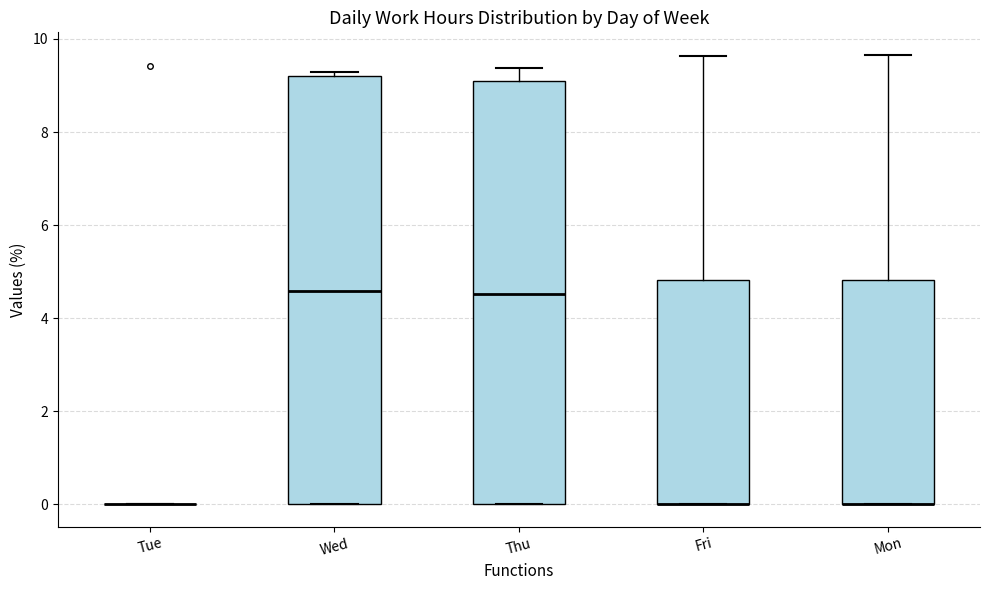

Where is the upper edge of the box for Wed on the y-axis? The values are not printed on the chart, so give them approximately, as read against the axis.

9.2